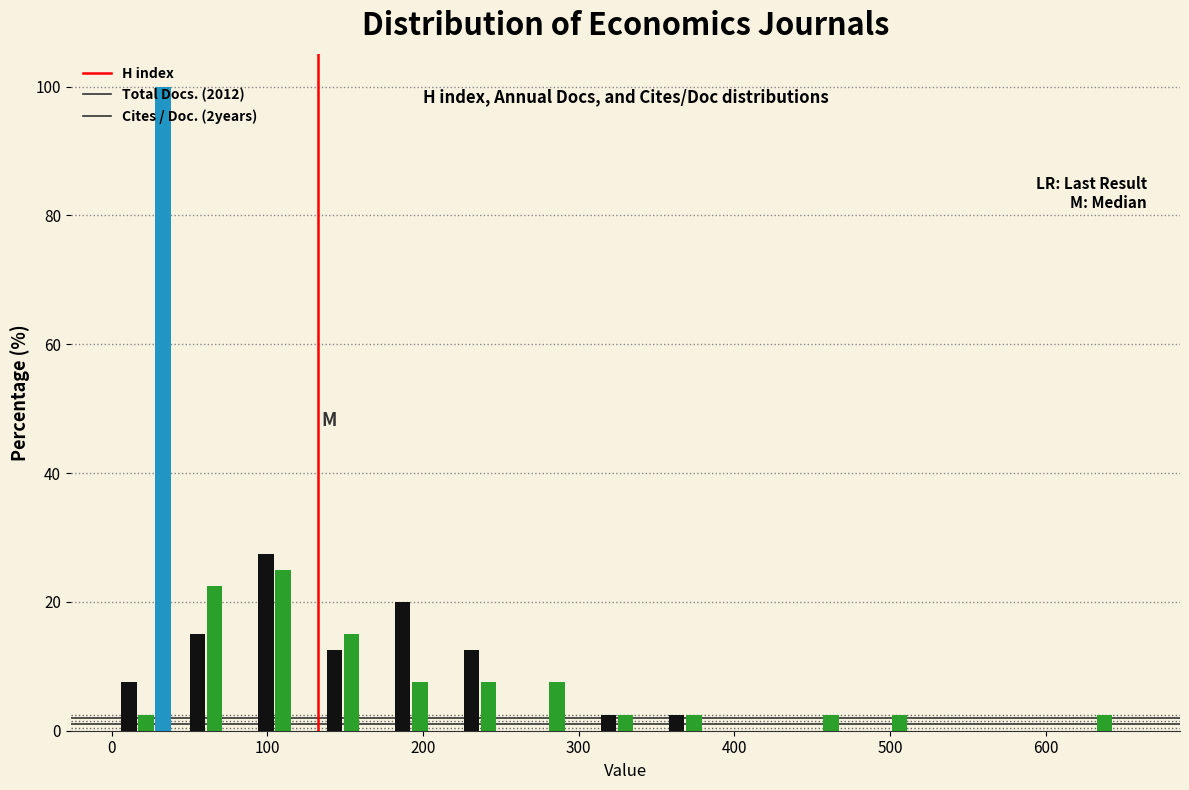

Reading left to right, list every range on the x-axis with the height of the bar of each series over it. Neither the bar edges nor the heights are printed on the chart, so give them approximately, as read against the axes.

0 to 44: H index=8	Total Docs. (2012)=2	Cites / Doc. (2years)=100
44 to 88: H index=16	Total Docs. (2012)=22	Cites / Doc. (2years)=0
88 to 132: H index=28	Total Docs. (2012)=26	Cites / Doc. (2years)=0
132 to 176: H index=12	Total Docs. (2012)=16	Cites / Doc. (2years)=0
176 to 220: H index=20	Total Docs. (2012)=8	Cites / Doc. (2years)=0
220 to 264: H index=12	Total Docs. (2012)=8	Cites / Doc. (2years)=0
264 to 308: H index=0	Total Docs. (2012)=8	Cites / Doc. (2years)=0
308 to 352: H index=2	Total Docs. (2012)=2	Cites / Doc. (2years)=0
352 to 396: H index=2	Total Docs. (2012)=2	Cites / Doc. (2years)=0
396 to 440: H index=0	Total Docs. (2012)=0	Cites / Doc. (2years)=0
440 to 484: H index=0	Total Docs. (2012)=2	Cites / Doc. (2years)=0
484 to 528: H index=0	Total Docs. (2012)=2	Cites / Doc. (2years)=0
528 to 572: H index=0	Total Docs. (2012)=0	Cites / Doc. (2years)=0
572 to 616: H index=0	Total Docs. (2012)=0	Cites / Doc. (2years)=0
616 to 660: H index=0	Total Docs. (2012)=2	Cites / Doc. (2years)=0